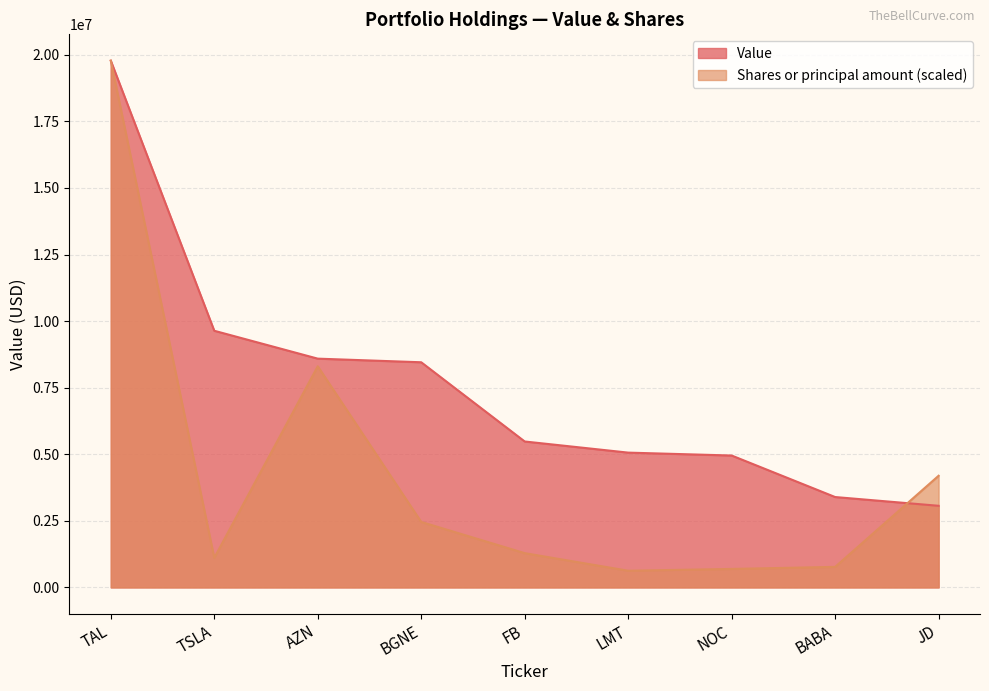

At which label does Shares or principal amount first exceed 1286921?

TAL